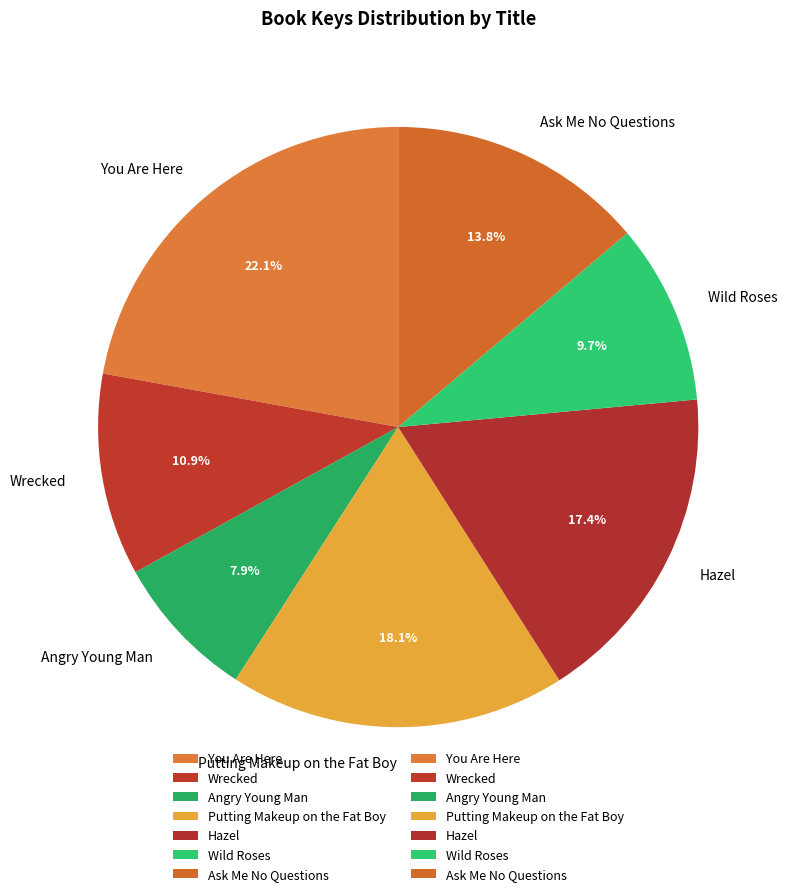

Do Angry Young Man and Wrecked together represent more than half of the pie?

No